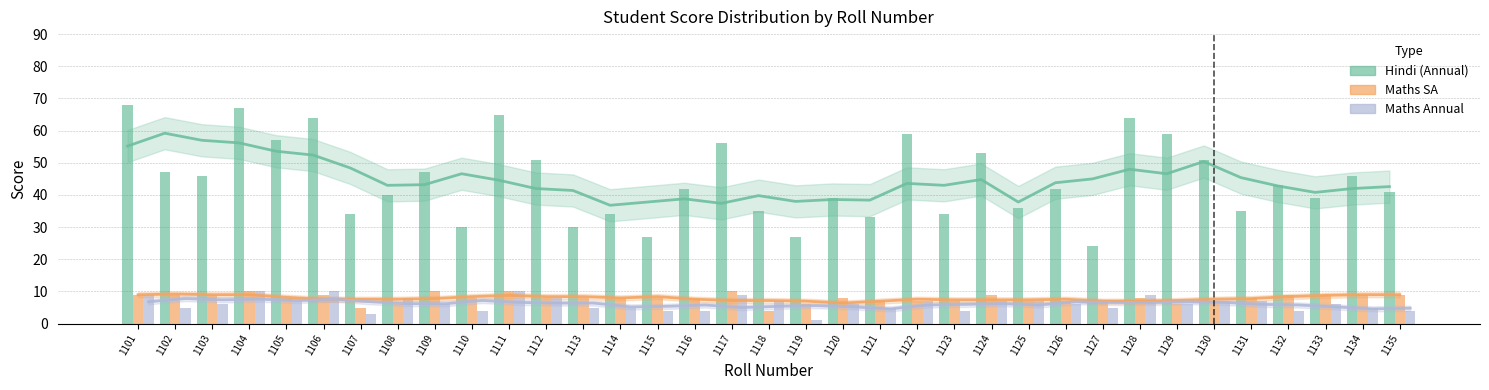

Reading left to right, list all the values displayed in this chart.

Hindi (Annual): 68	47	46	67	57	64	34	40	47	30	65	51	30	34	27	42	56	35	27	39	33	59	34	53	36	42	24	64	59	51	35	43	39	46	41
Maths SA: 9	9	9	10	8	9	5	6	10	8	10	8	8	8	8	8	10	4	6	8	7	7	7	9	7	7	7	8	6	7	8	9	9	9	9
Maths Annual: 9	5	6	10	7	10	3	8	6	4	10	8	5	5	4	4	9	7	1	6	5	7	4	7	7	6	5	9	6	7	7	4	6	5	4